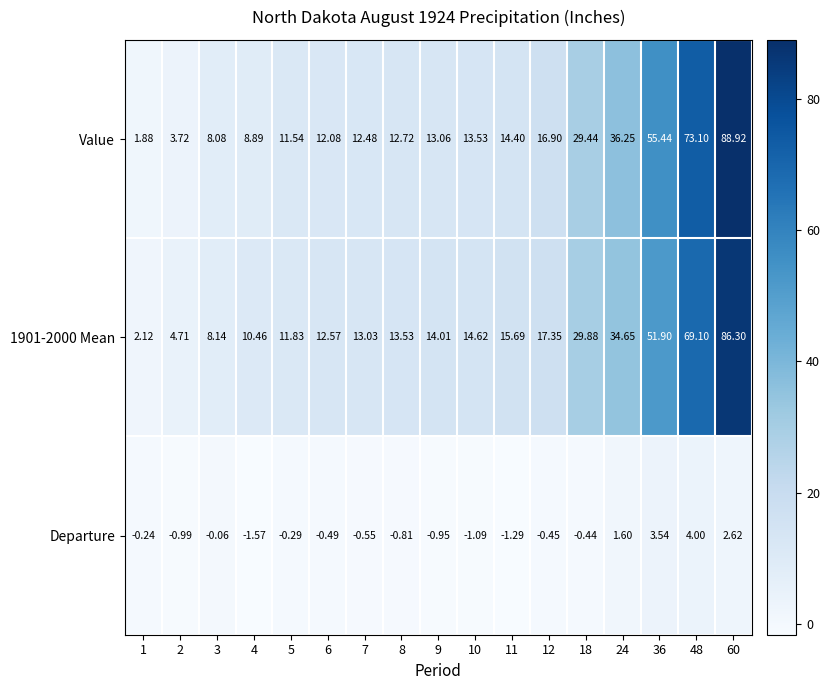

How many values in Departure are below zero?

13